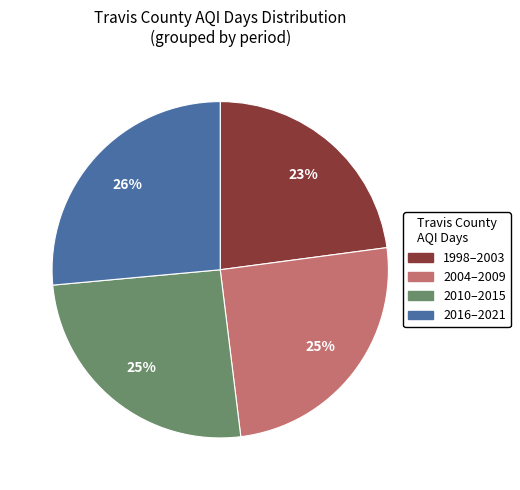

Is there any slice that represents more than half of the pie?

No